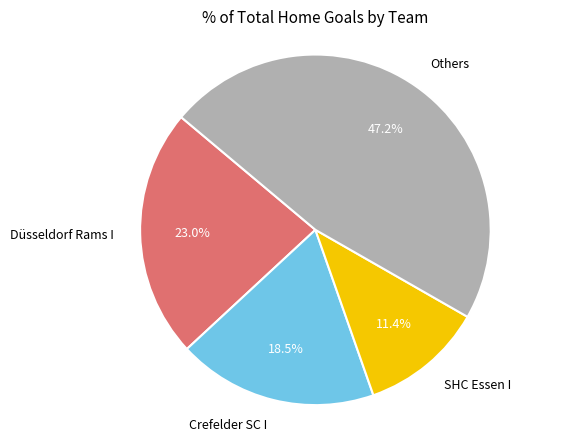

Rank the categories by value from highest to lowest.

Others, Düsseldorf Rams I, Crefelder SC I, SHC Essen I